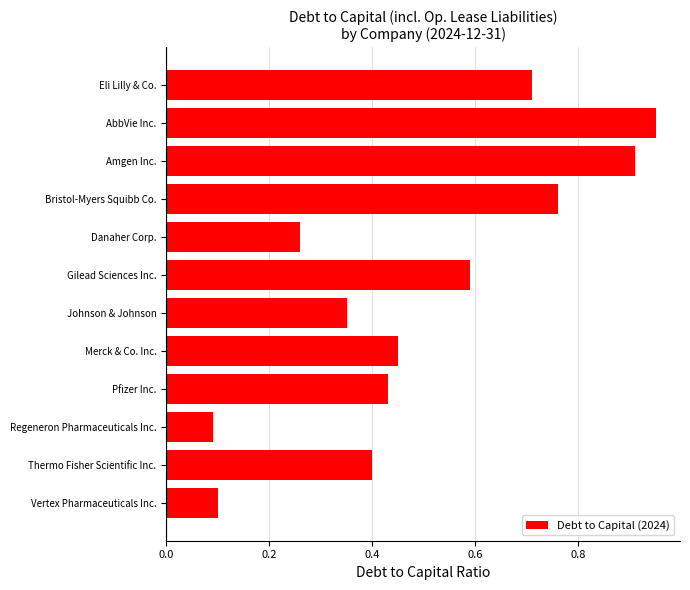

How many bars are there in total?

12